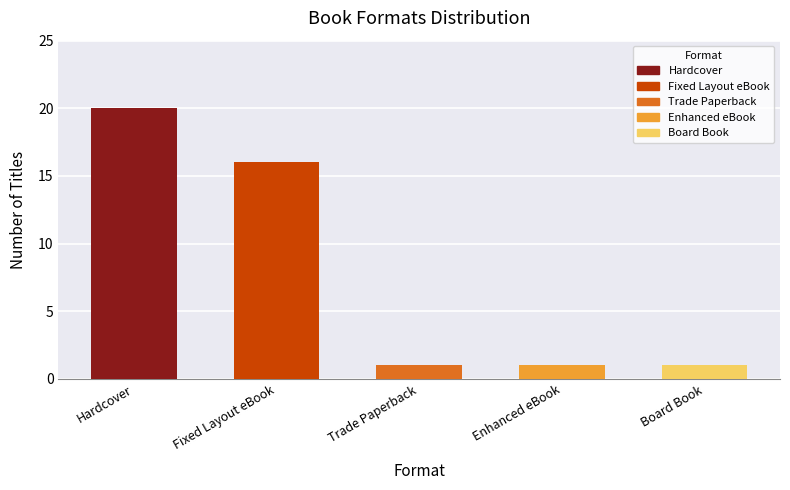

Reading left to right, transcribe all the data shown in this chart.

Hardcover=20	Fixed Layout eBook=16	Trade Paperback=1	Enhanced eBook=1	Board Book=1